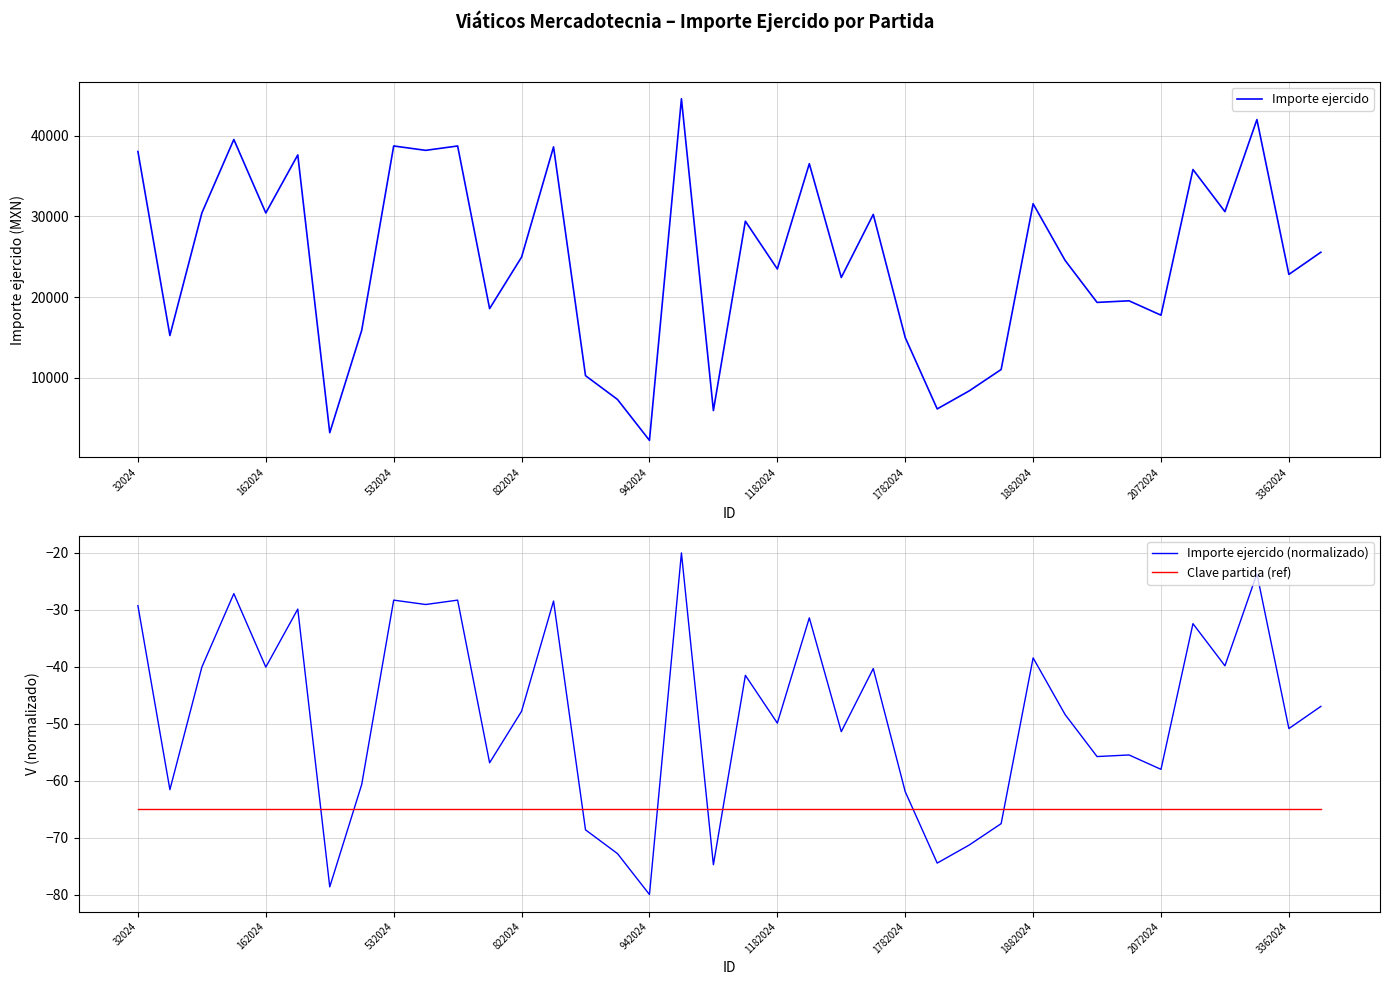

True or false: Clave partida (ref) and Importe ejercido intersect in this chart.

False